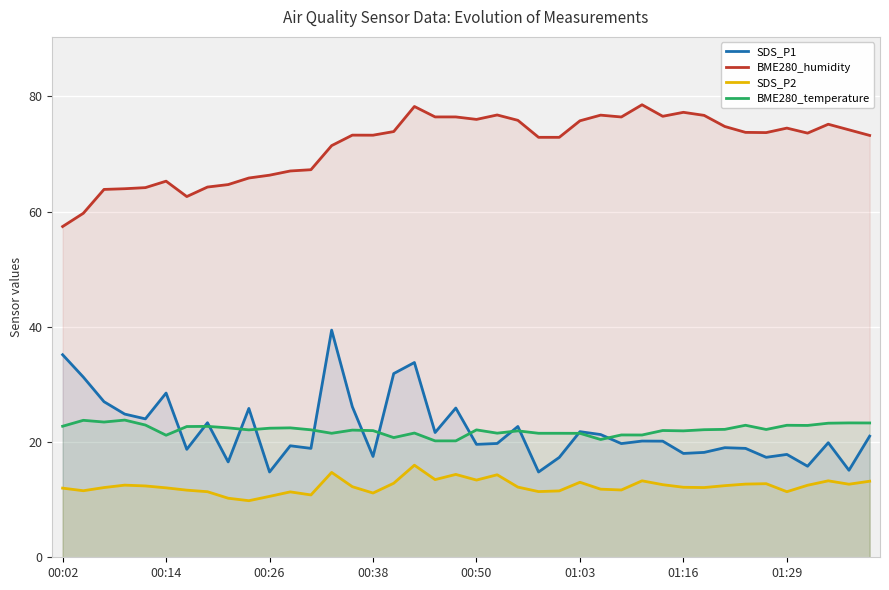

At which category does the chart reach its peak across all series?

28